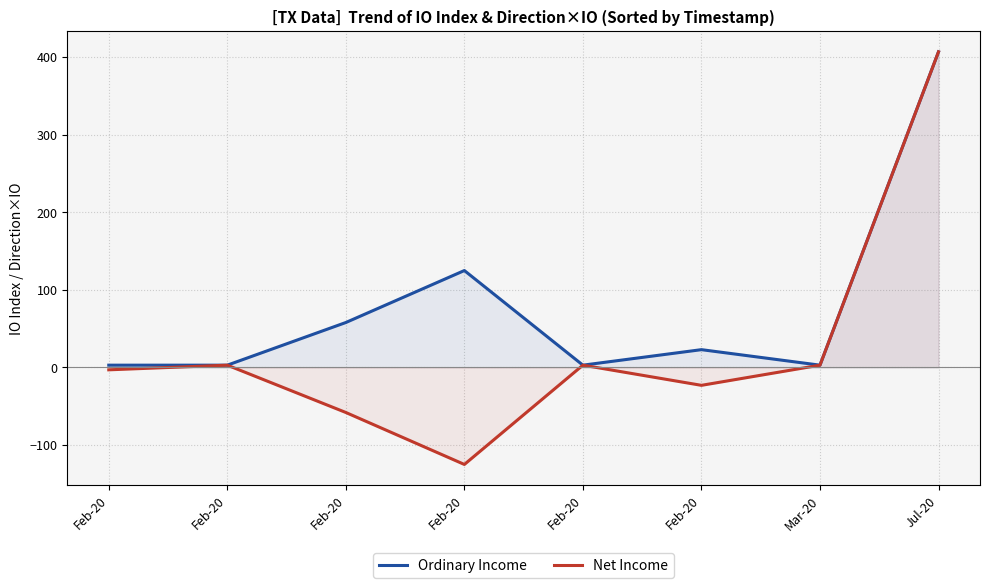

Between Feb-20 and Jul-20, which is larger?

Jul-20